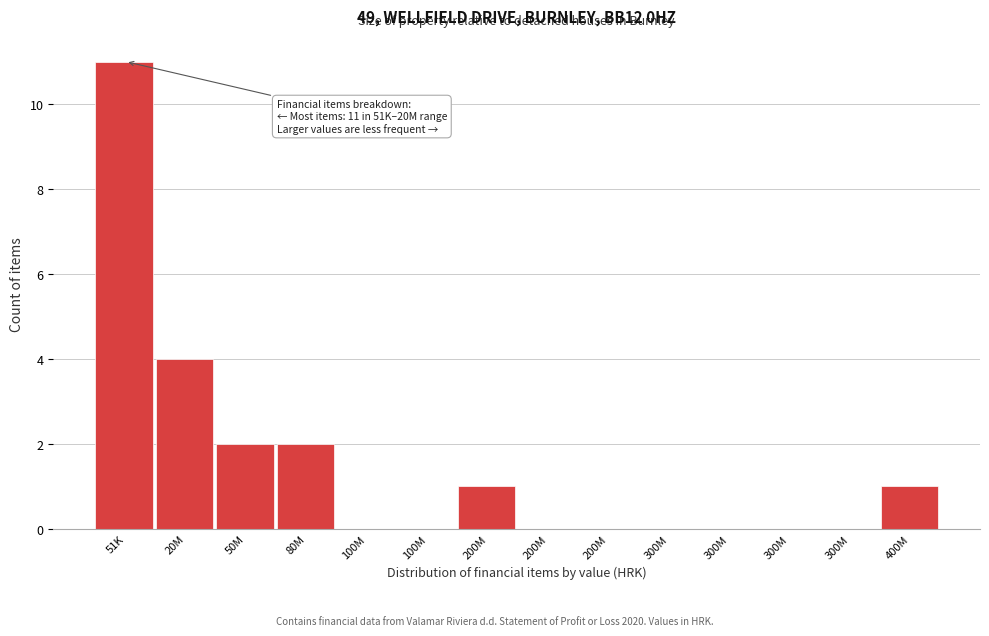

How many series are shown in this chart?

1